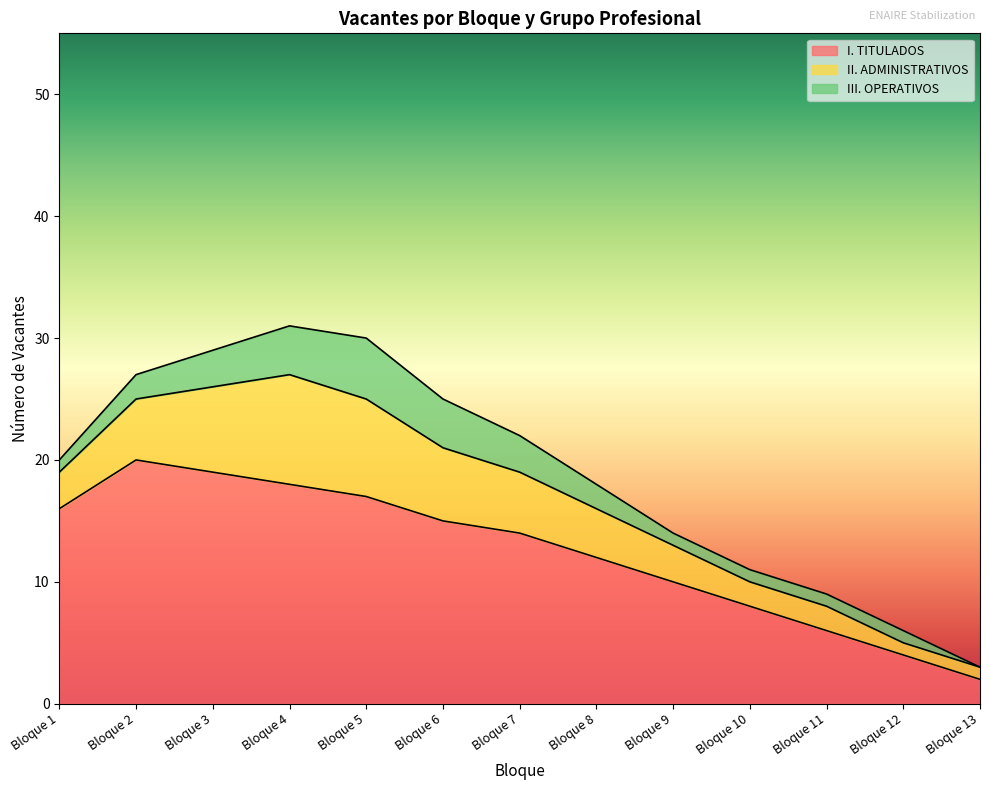

How many lines are shown in the chart?

3